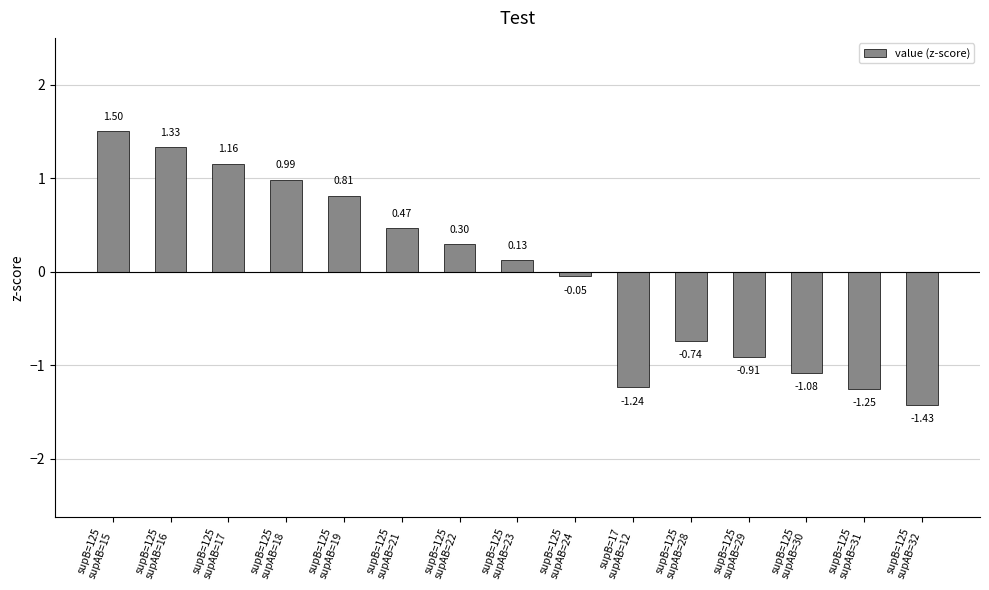

What is the difference between the maximum and minimum values?

2.9